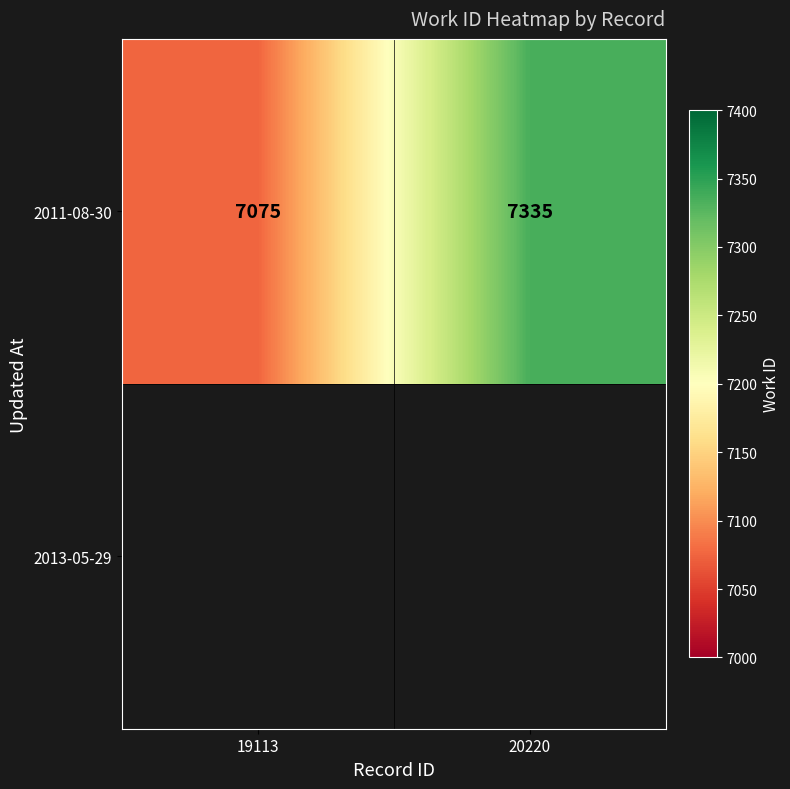

Is it true that the value at 20220 is 7335?

True